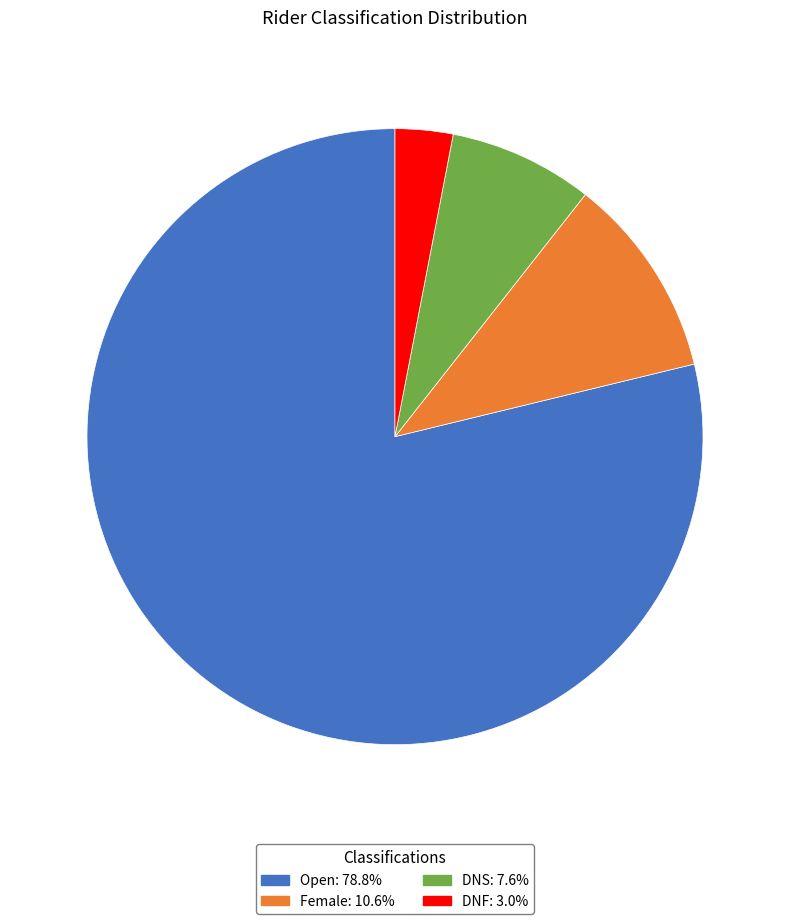

What is the smallest slice in the pie chart?

DNF